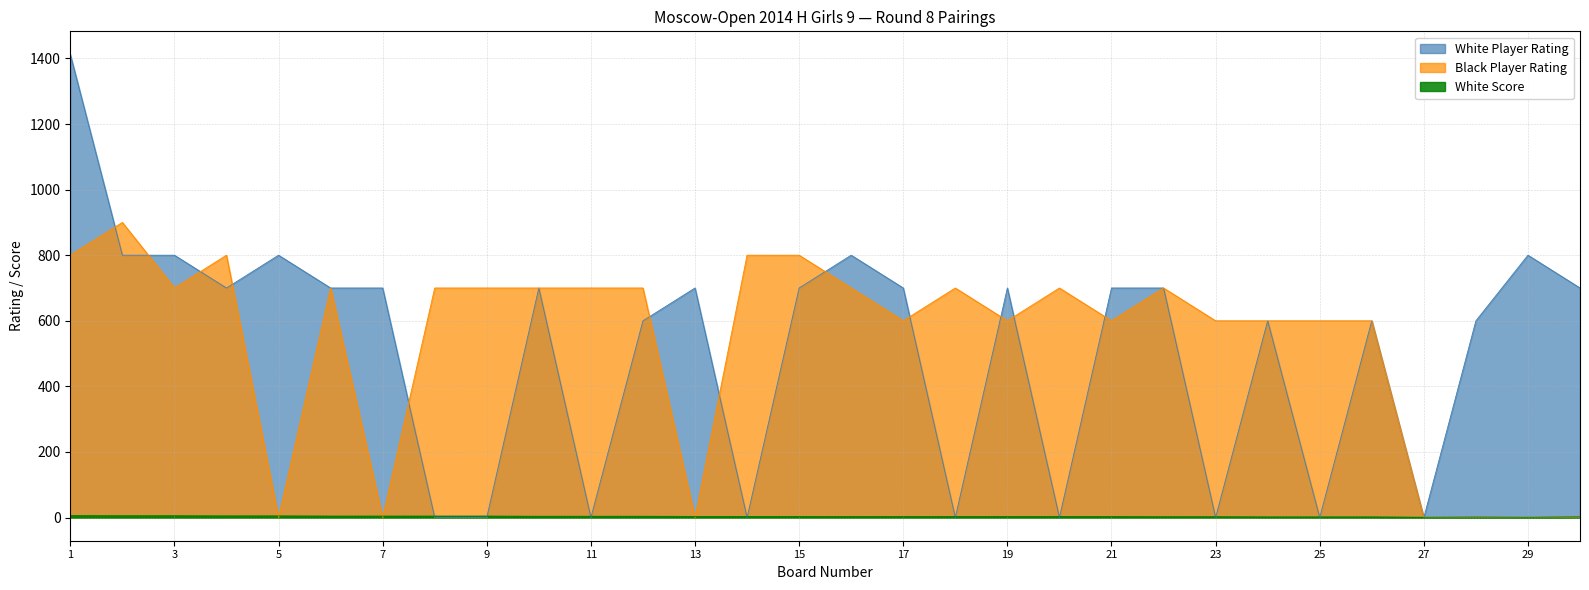

What is the difference between the White Score values at 3 and 4?

0.5